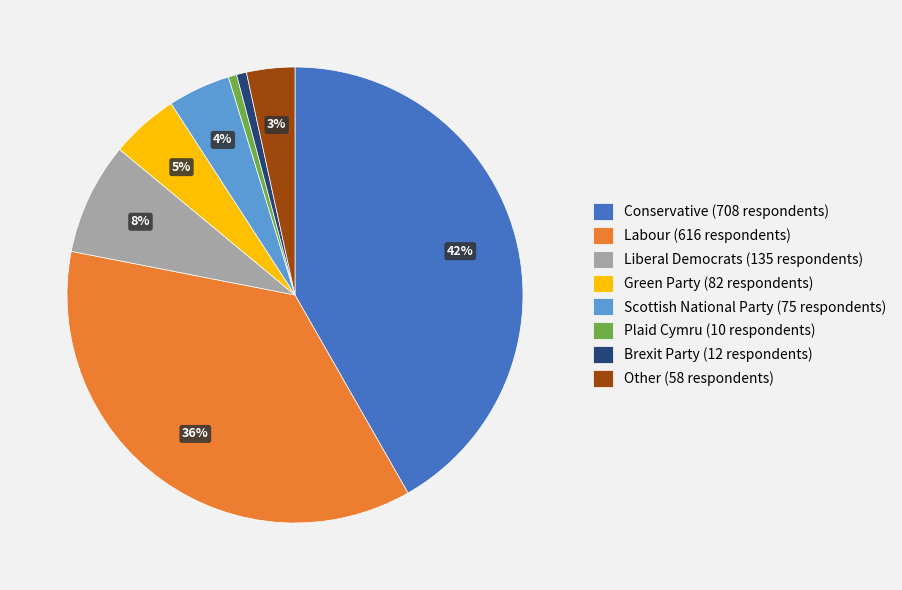

How many segments does this pie chart have?

8